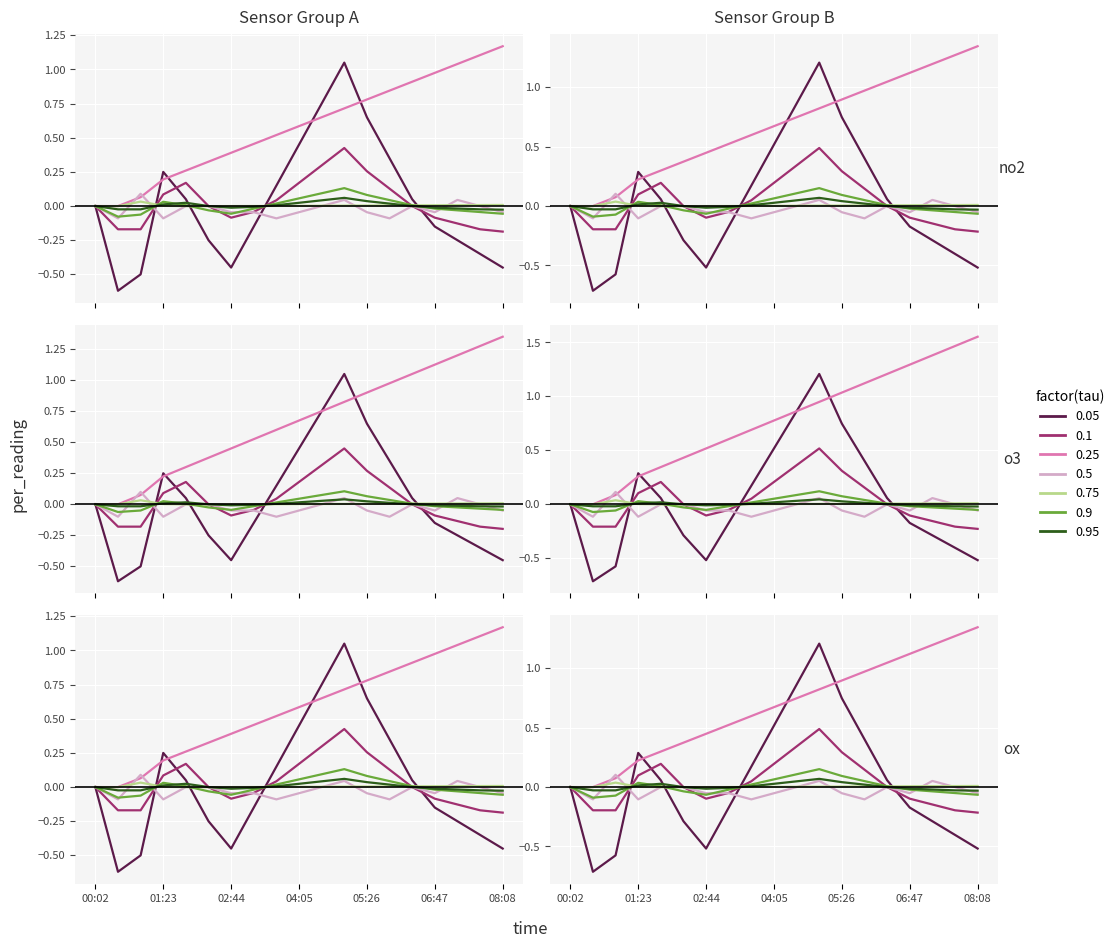

Which has a higher value, 06:47 or 01:23?

01:23